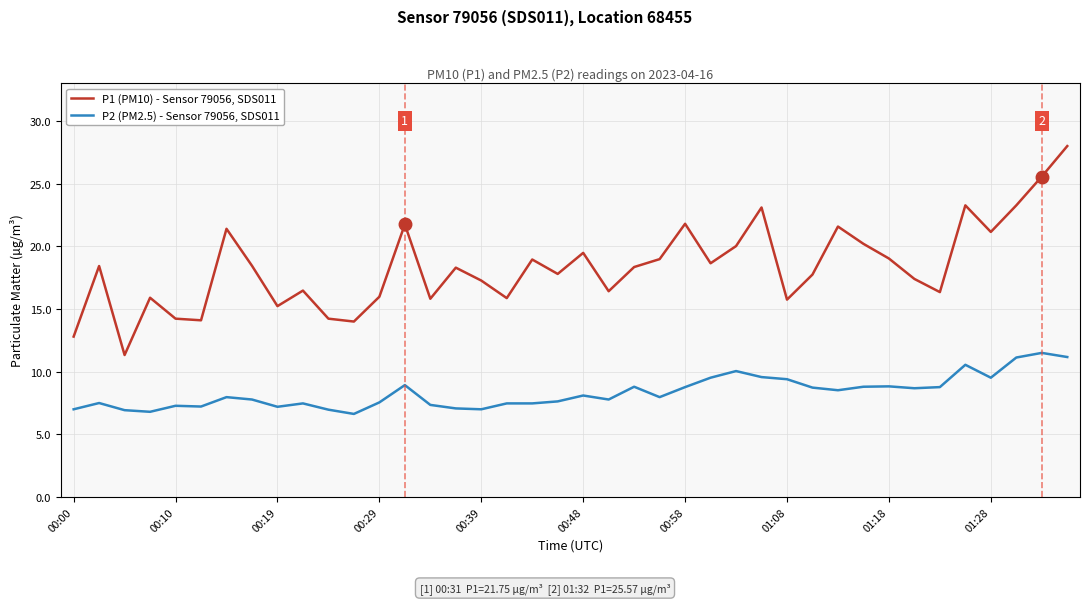

Which series has the largest total across all categories?

P1 (PM10) - Sensor 79056, SDS011